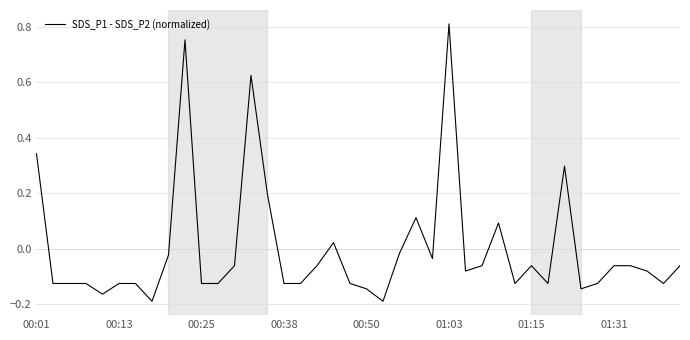

True or false: there are more than 0 points higher than both neighbors.

True